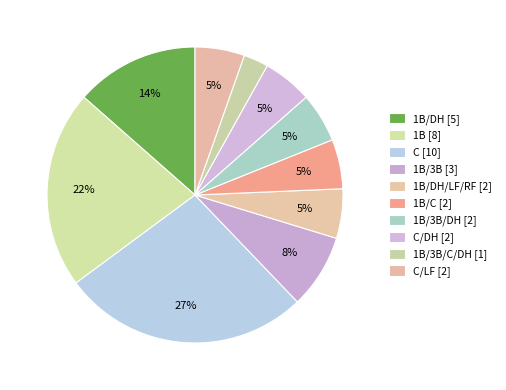

Rank the categories by value from highest to lowest.

C, 1B, 1B/DH, 1B/3B, 1B/DH/LF/RF, 1B/C, 1B/3B/DH, C/DH, C/LF, 1B/3B/C/DH